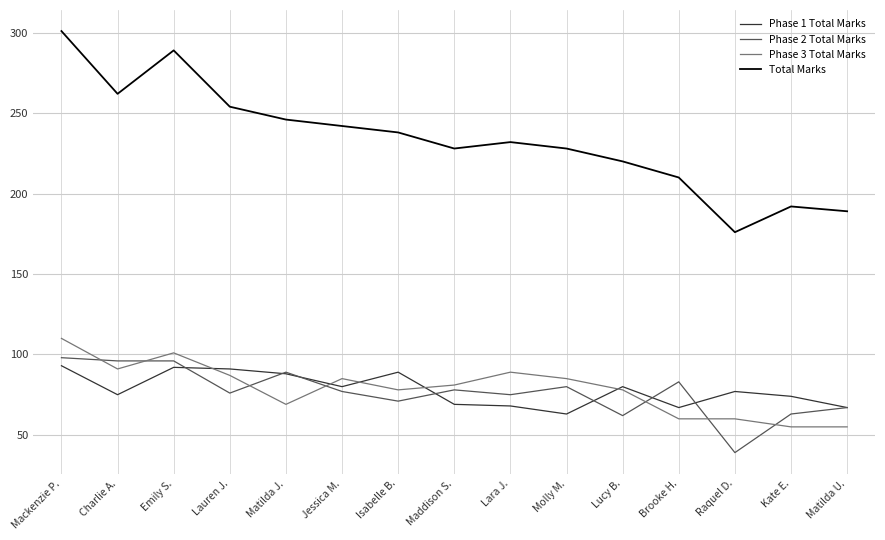

Between Lara J. and Matilda U., which series saw the biggest shift?

Total Marks